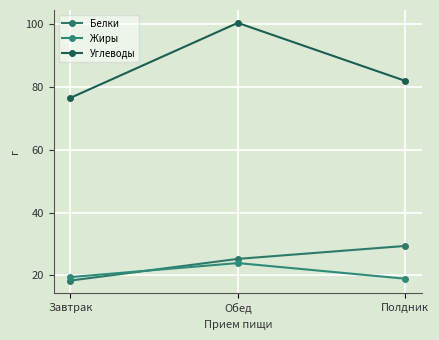

At which label does Жиры reach its minimum?

Полдник